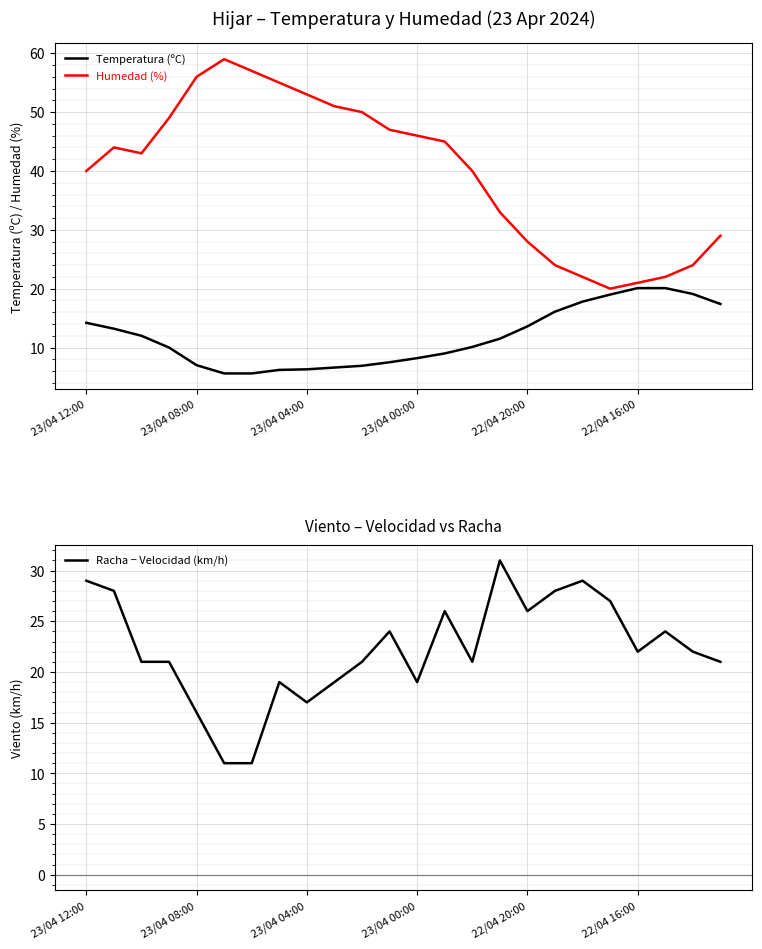

True or false: Humedad (%) and Temperatura (ºC) cross at least once.

False